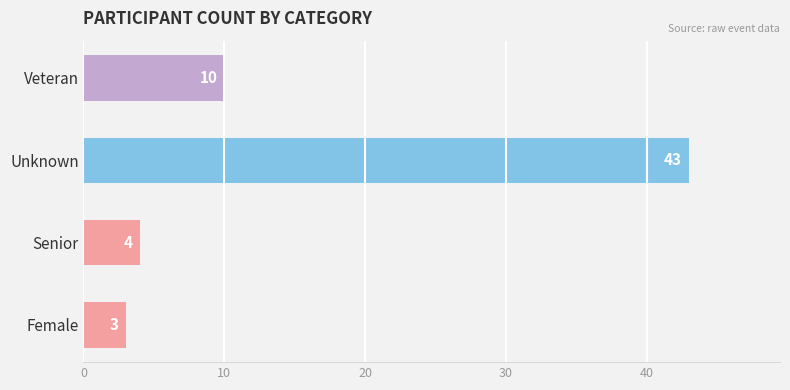

What is the sum of all values?

60